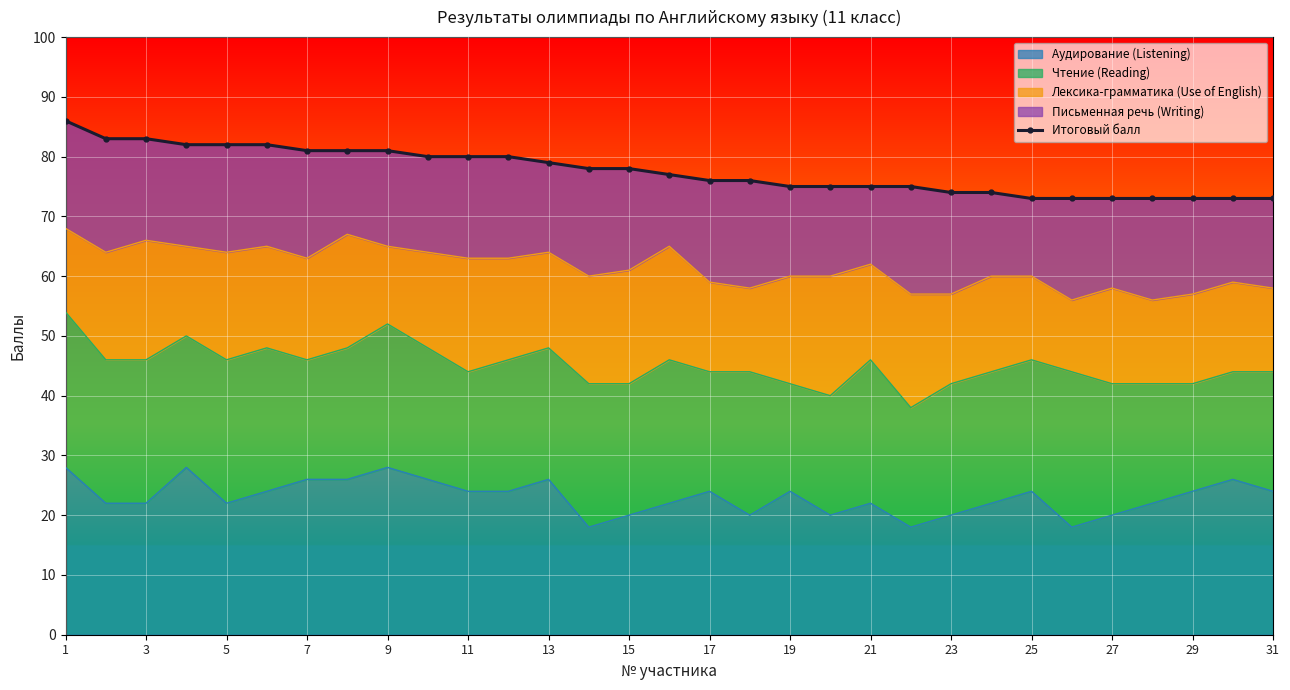

Is it true that Аудирование (Listening) equals 28 at 9?

True